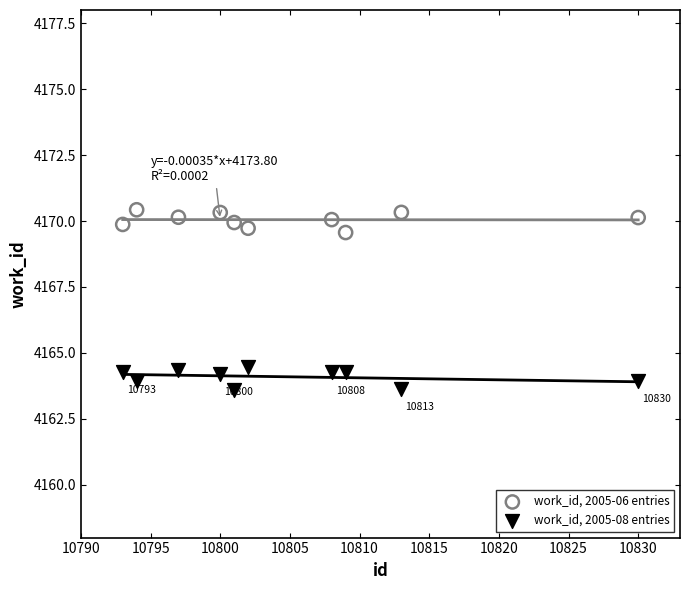

Which series reaches the maximum Y coordinate?

work_id, 2005-06 entries